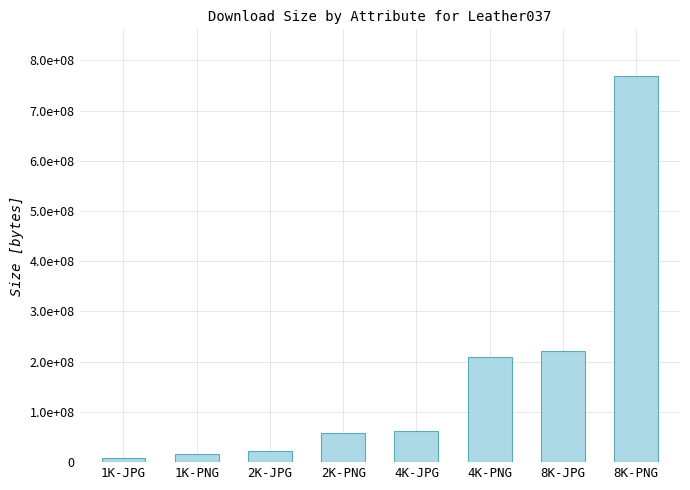

What is the average value?

170168510